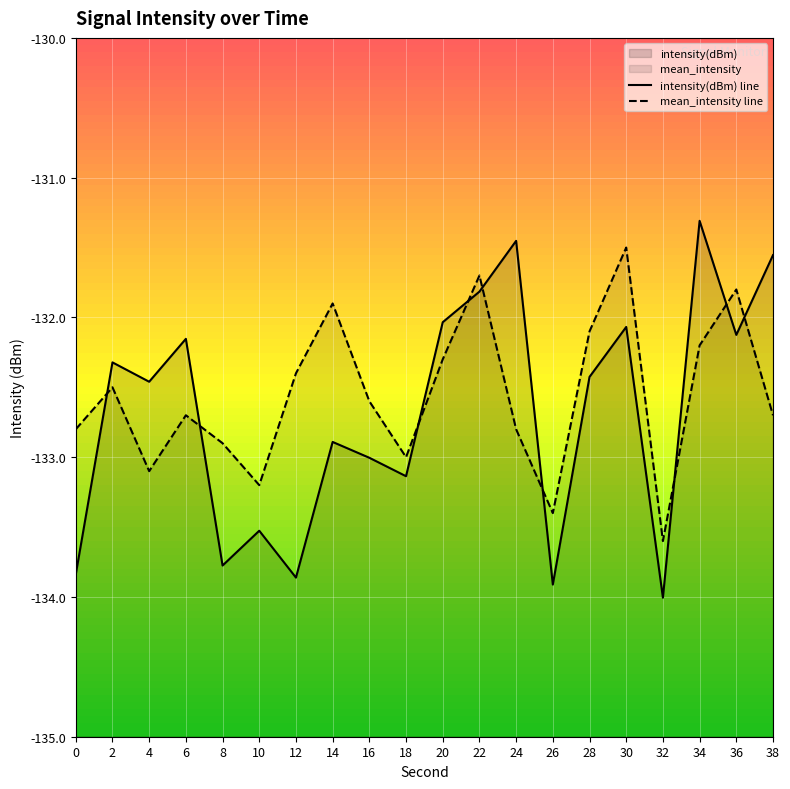

True or false: mean_intensity and intensity(dBm) intersect in this chart.

True